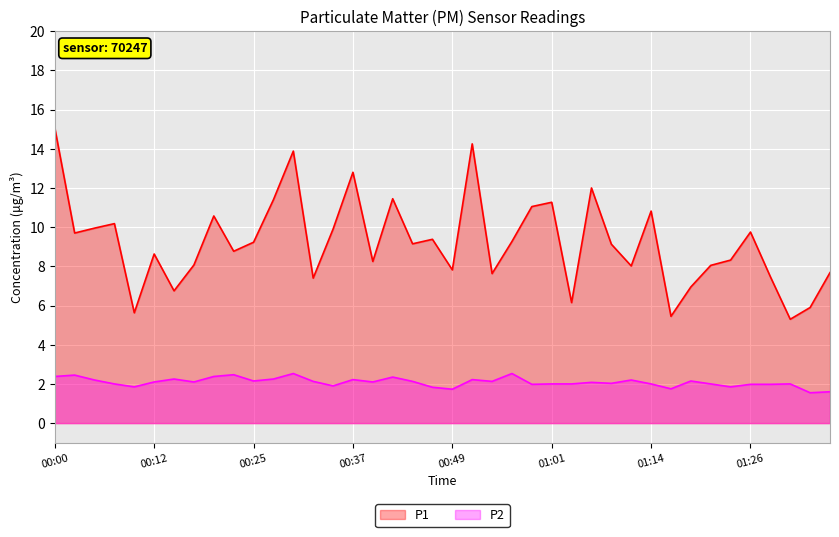

True or false: P1 line has more than 2 interior local peaks.

True